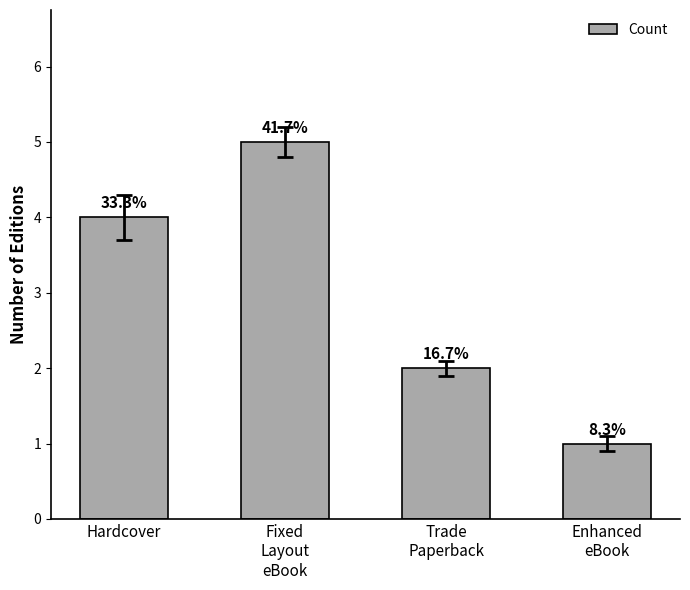

How many bars are there in total?

4